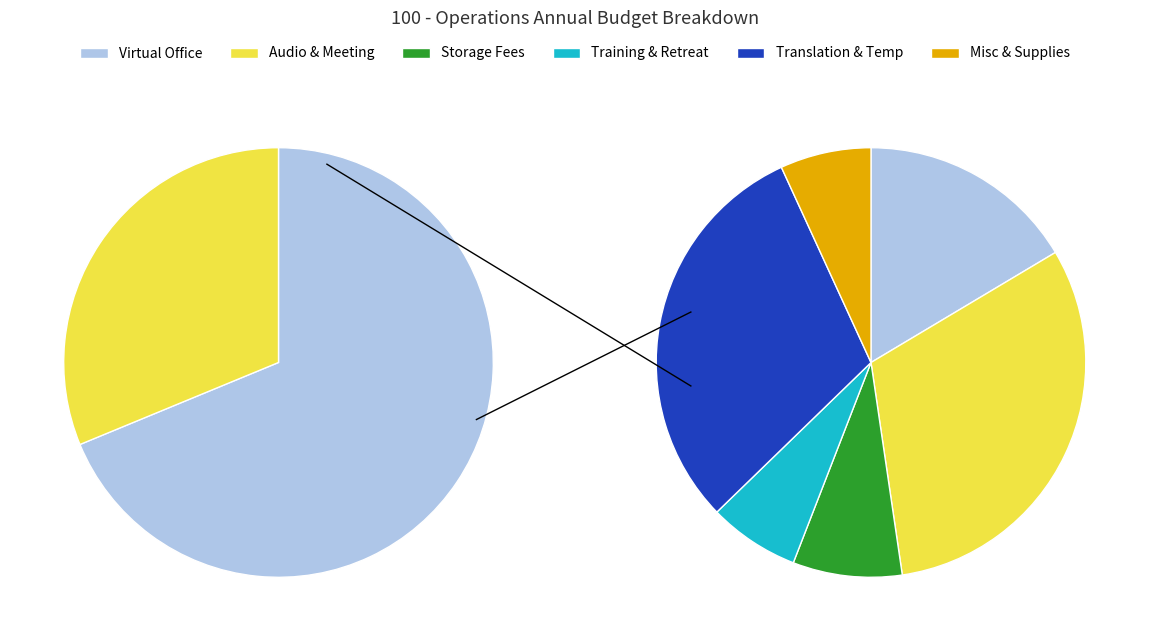

Is there any slice that represents more than half of the pie?

No